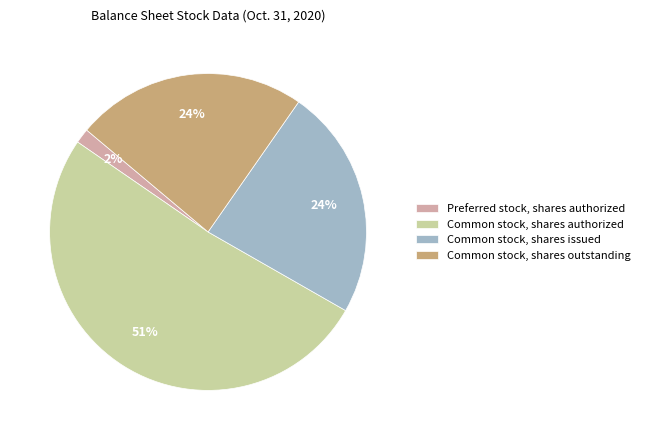

Does any single category account for the majority?

Yes